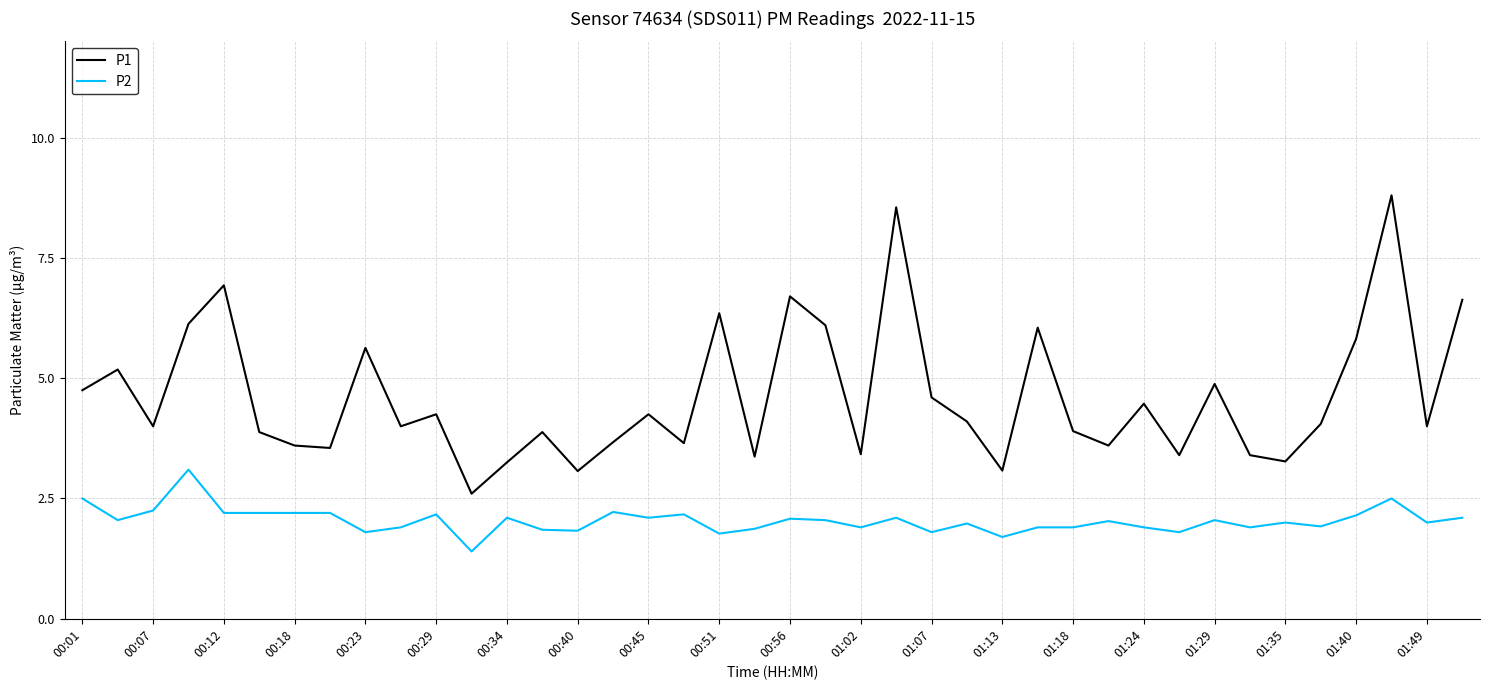

Which series has the widest spread of values?

P1